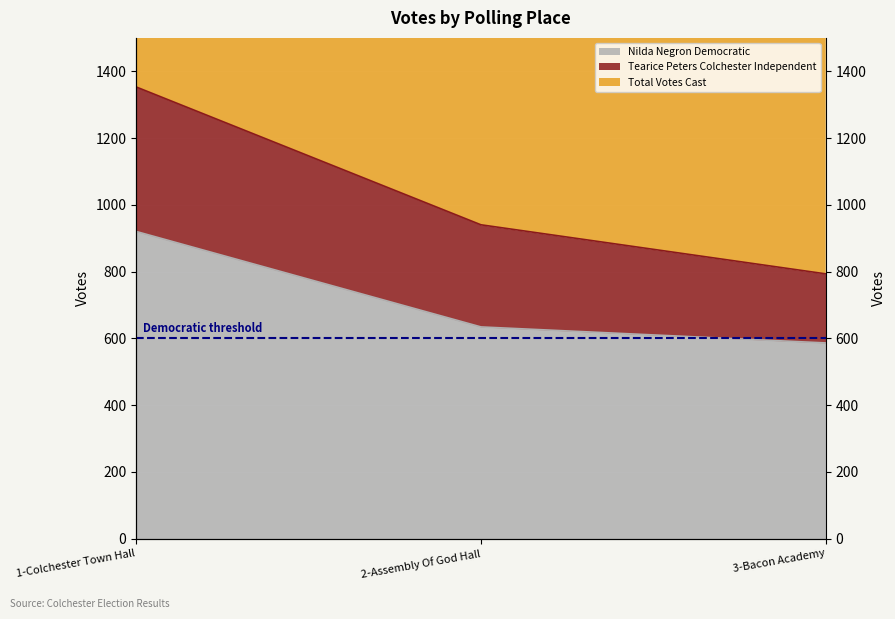

Which series changed the most between 1-Colchester Town Hall and 2-Assembly Of God Hall?

Total Votes Cast